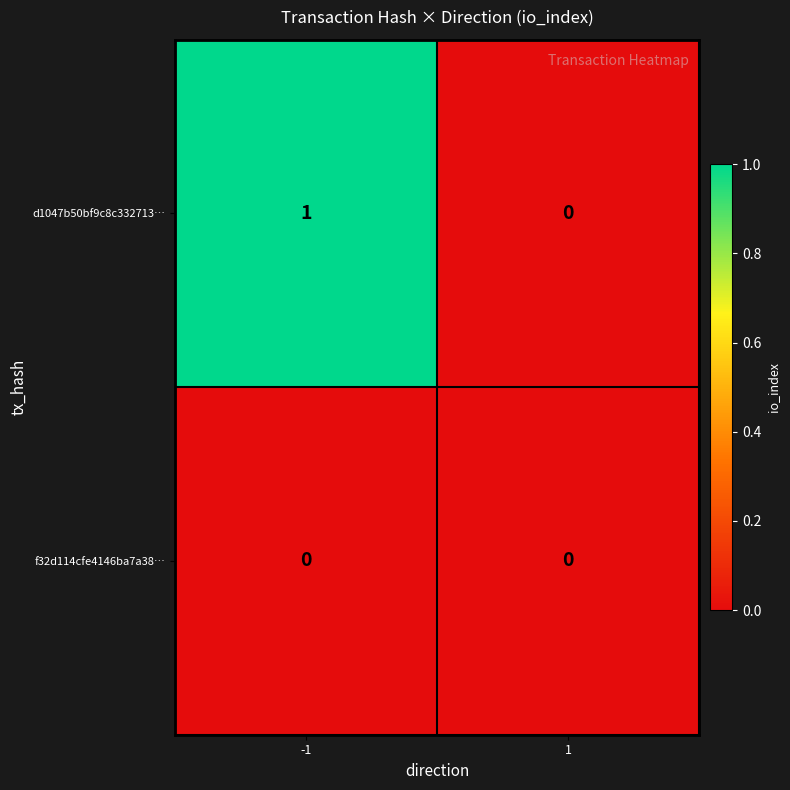

True or false: f32d114cfe4146ba7a38… has a value of 0 at -1.

True